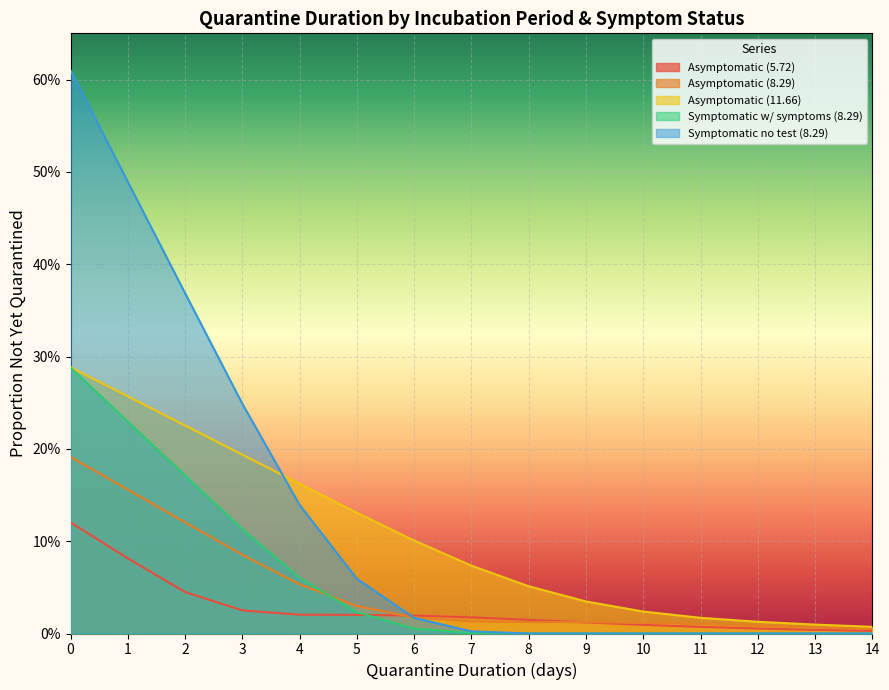

Between 0 and 1, which series saw the biggest shift?

Symptomatic no test (8.29)